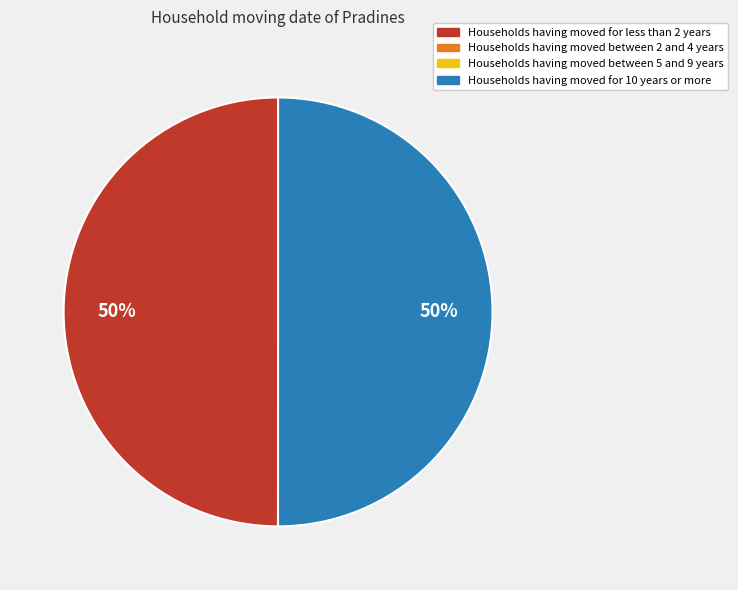

To the nearest percent, what is the average slice percentage?

50%